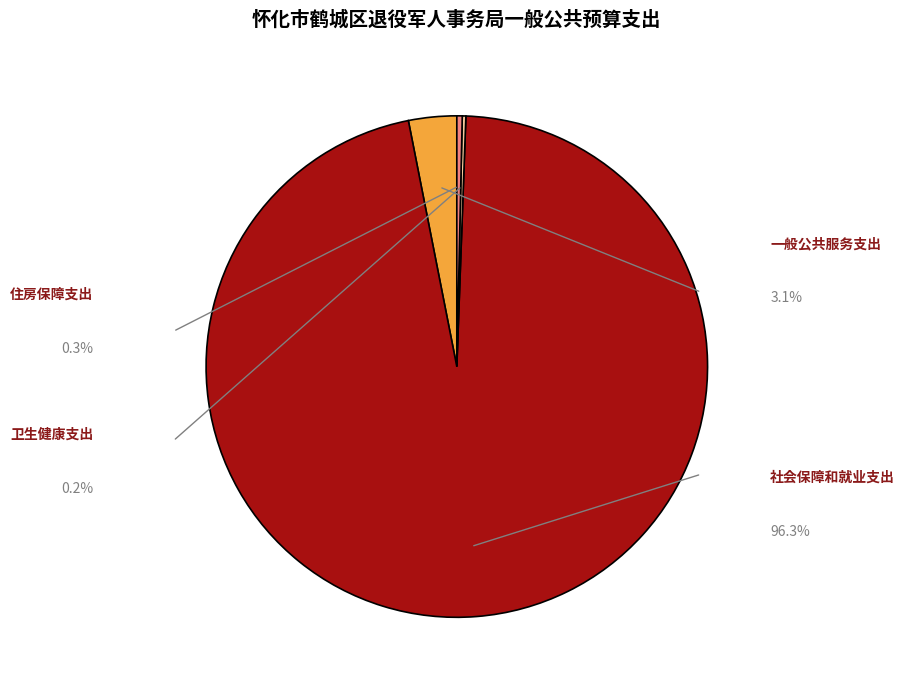

Is 一般公共服务支出 the majority of the pie?

No